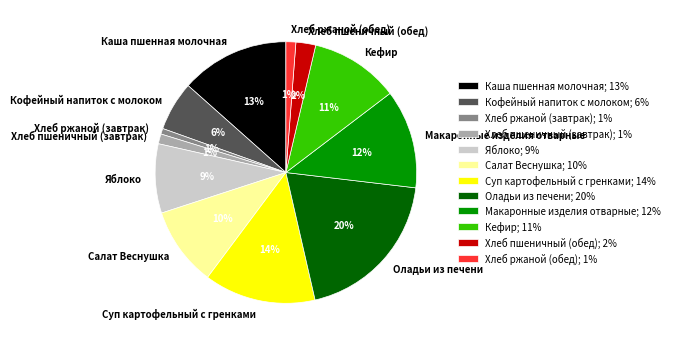

Does Макаронные изделия отварные account for over 50% of the chart?

No